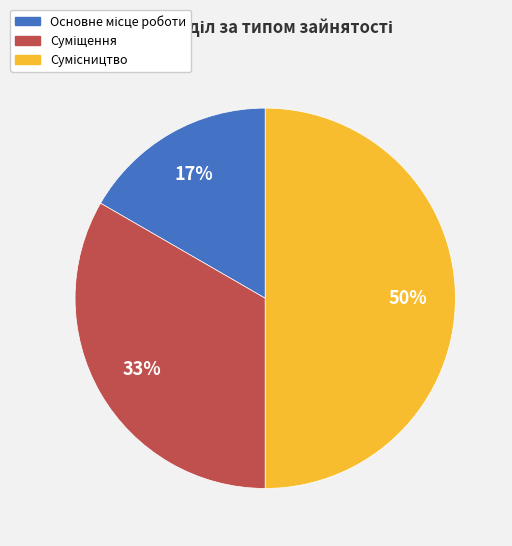

To the nearest percent, what is the difference between the largest and smallest slice percentages?

33%